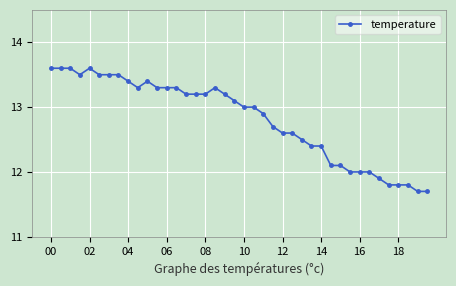

What is the greatest value displayed?

13.6